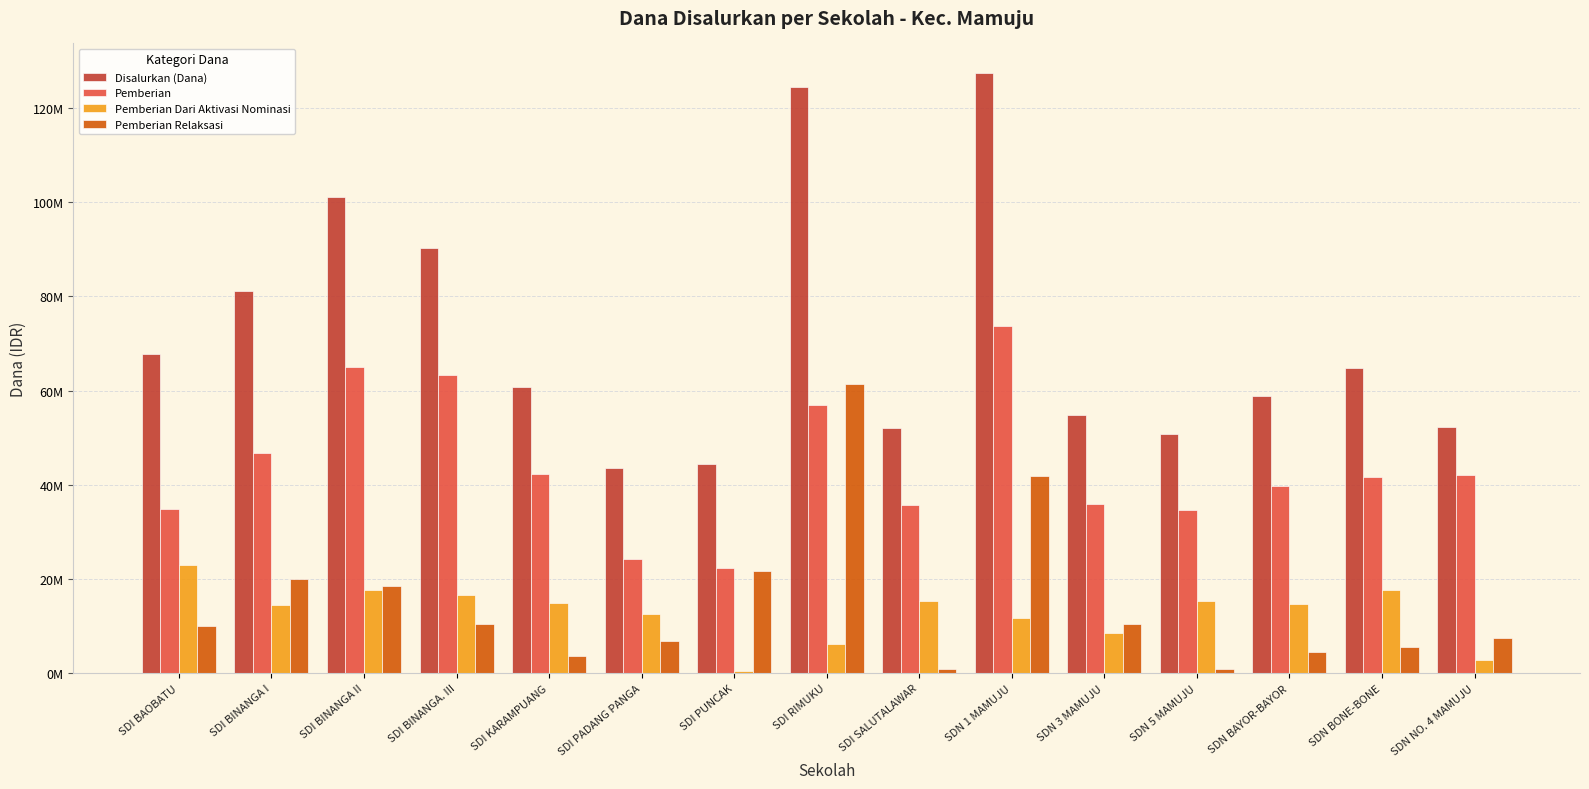

What is the total value across all series at SDN 3 MAMUJU?

109800000